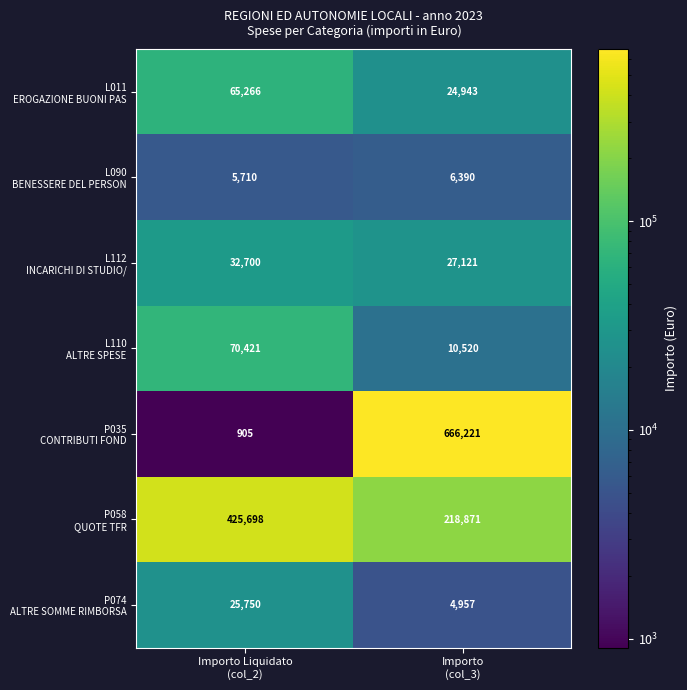

What is the greatest value displayed?

666221